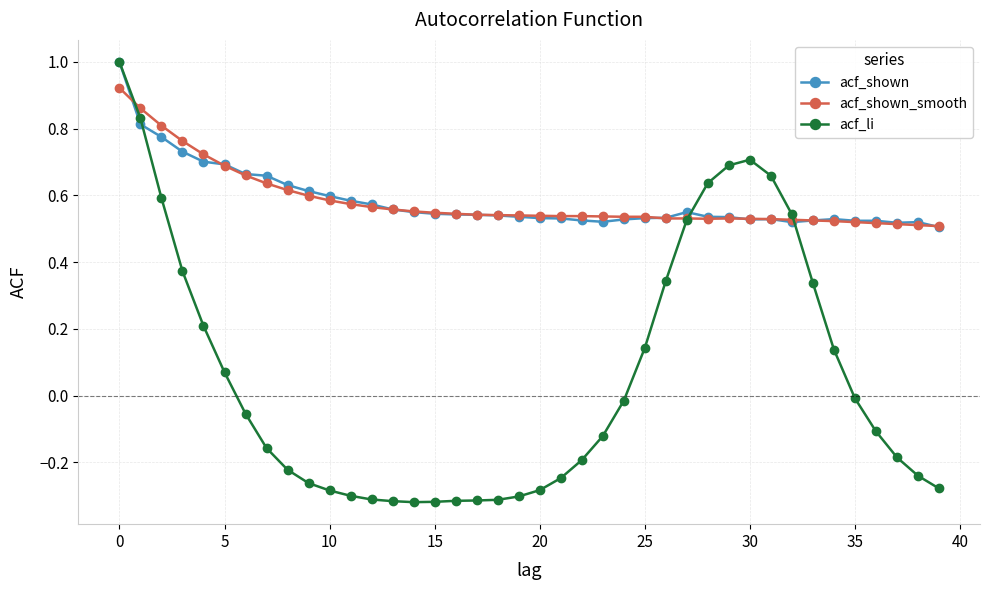

True or false: acf_shown_smooth has more than 0 interior local peaks.

True